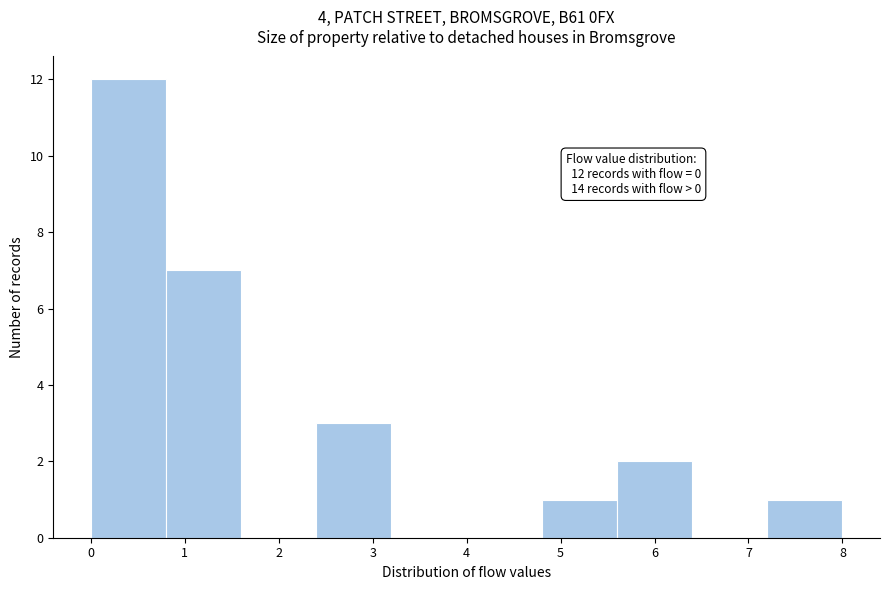

Which range on the x-axis has the tallest bar?

0.0 to 0.8